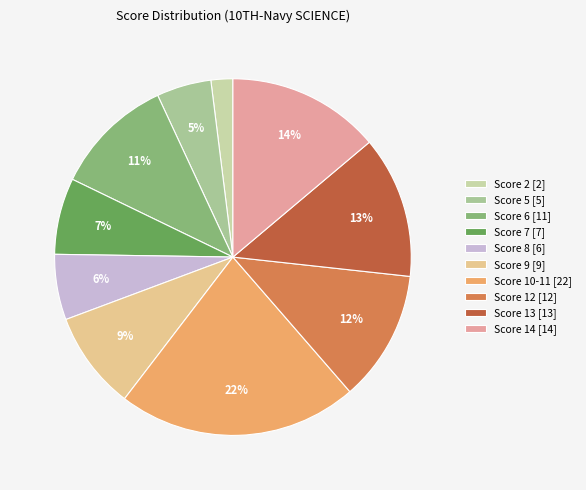

What is the smallest slice in the pie chart?

Score 2 [2]